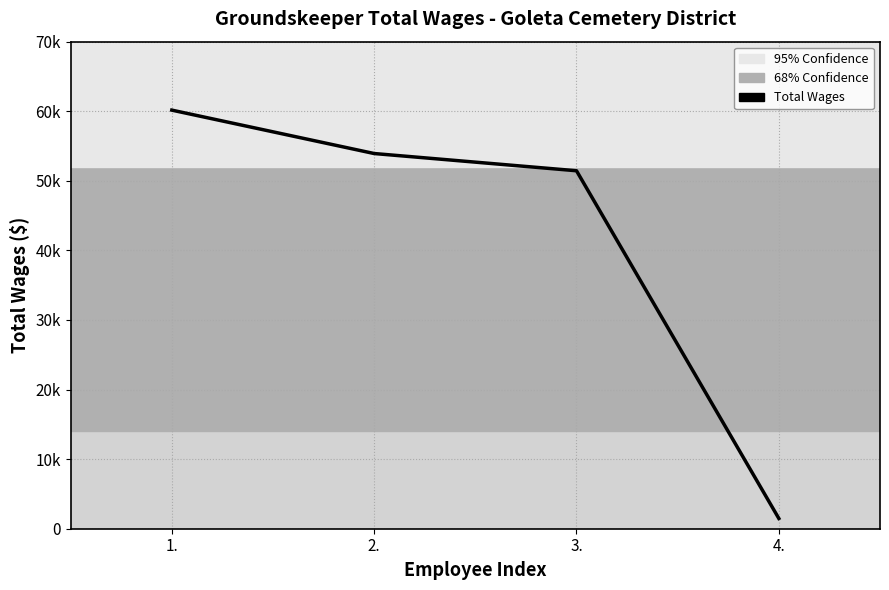

Does the chart display data point markers on the line(s)?

No